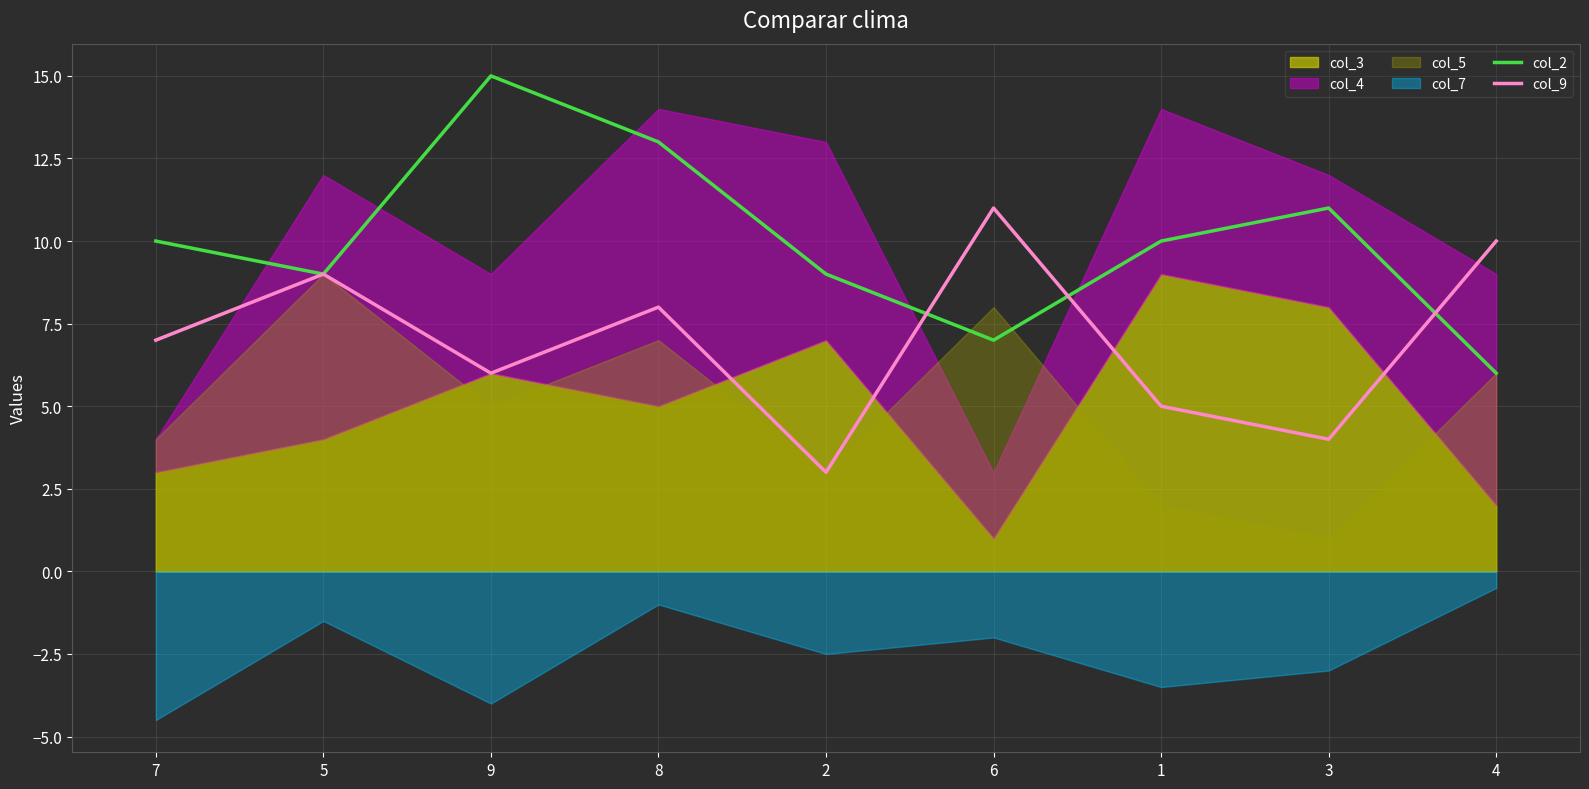

What is the difference between the second highest and second lowest values in the col_9 series?

6